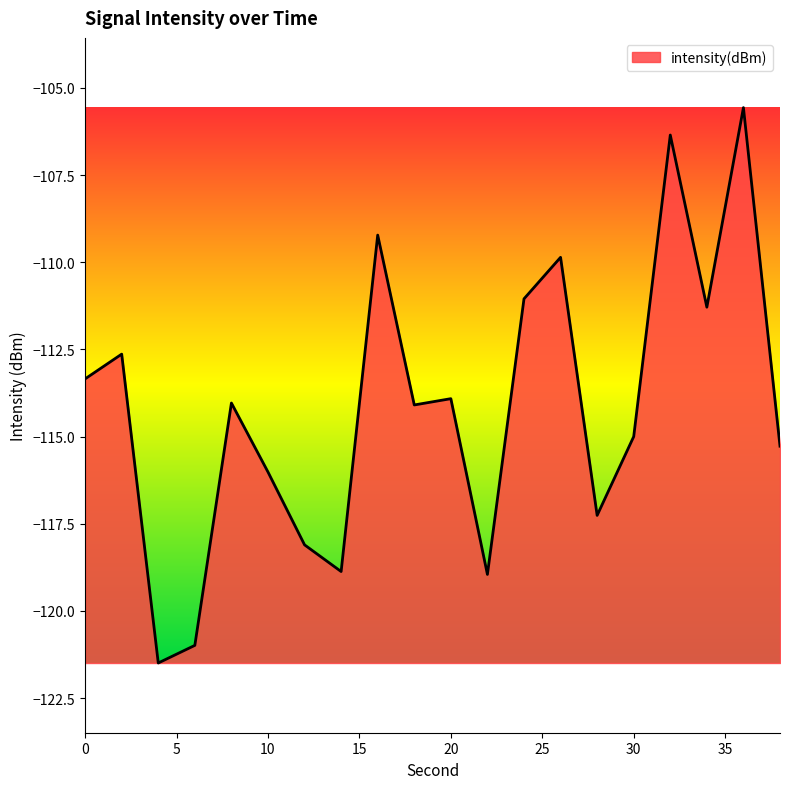

What is the difference between the maximum and minimum values?

15.9